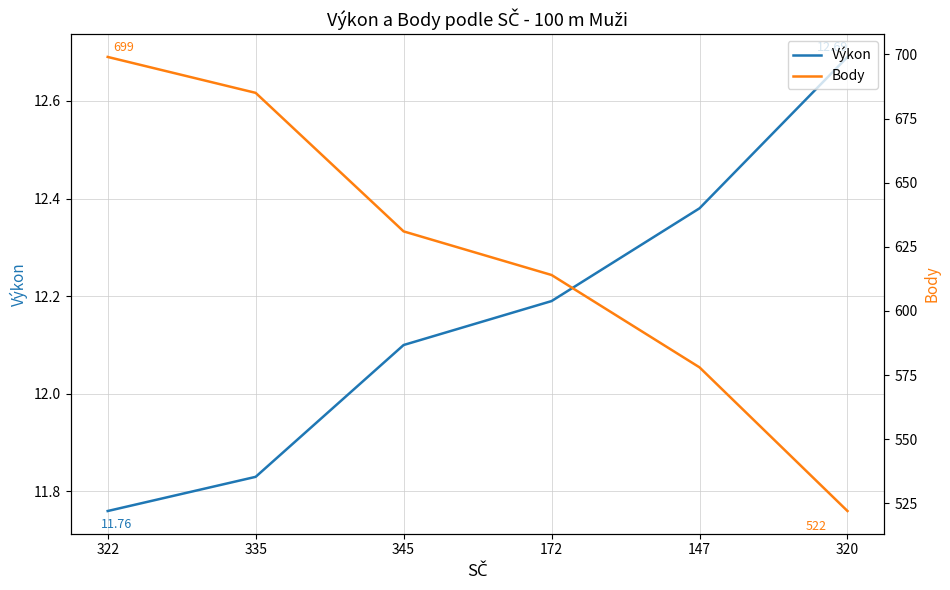

What is the value of the Výkon point at the 2nd from the left?

11.8